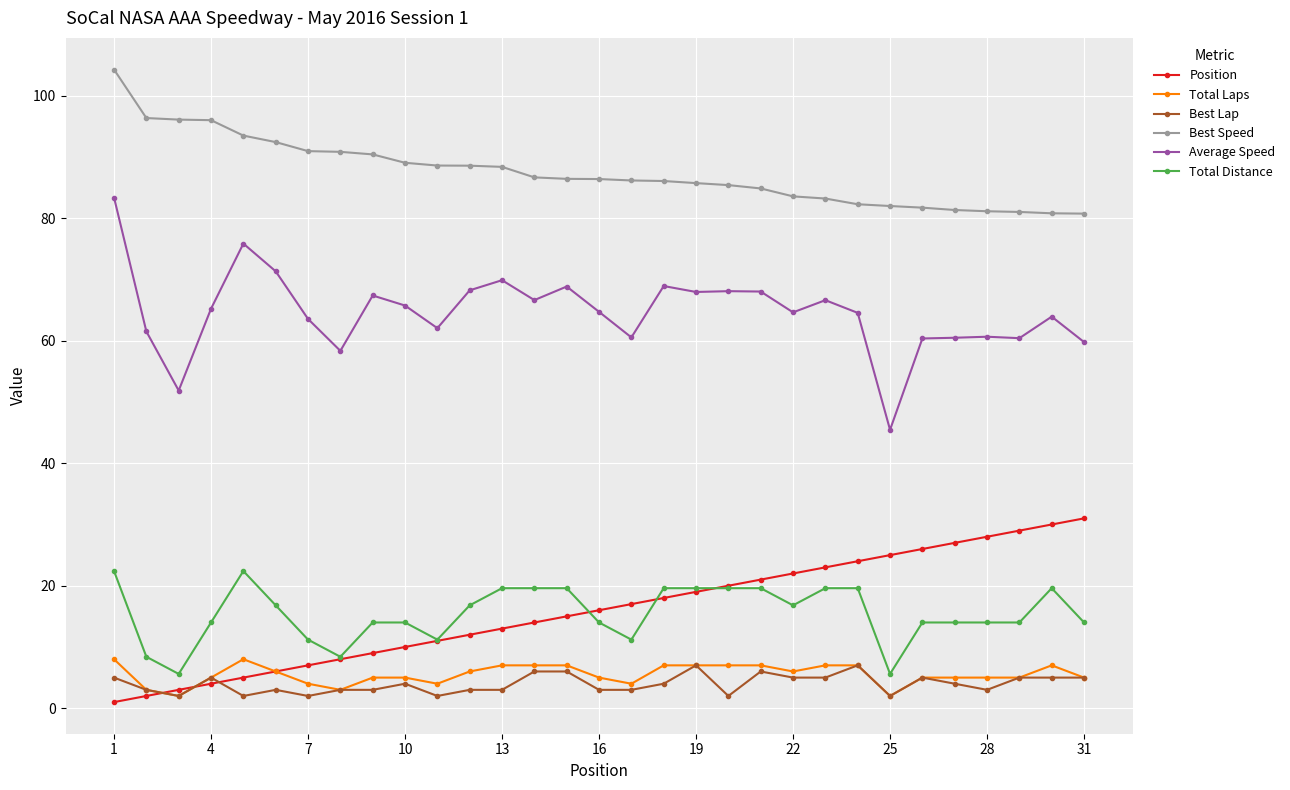

True or false: Average Speed and Best Lap cross at least once.

False